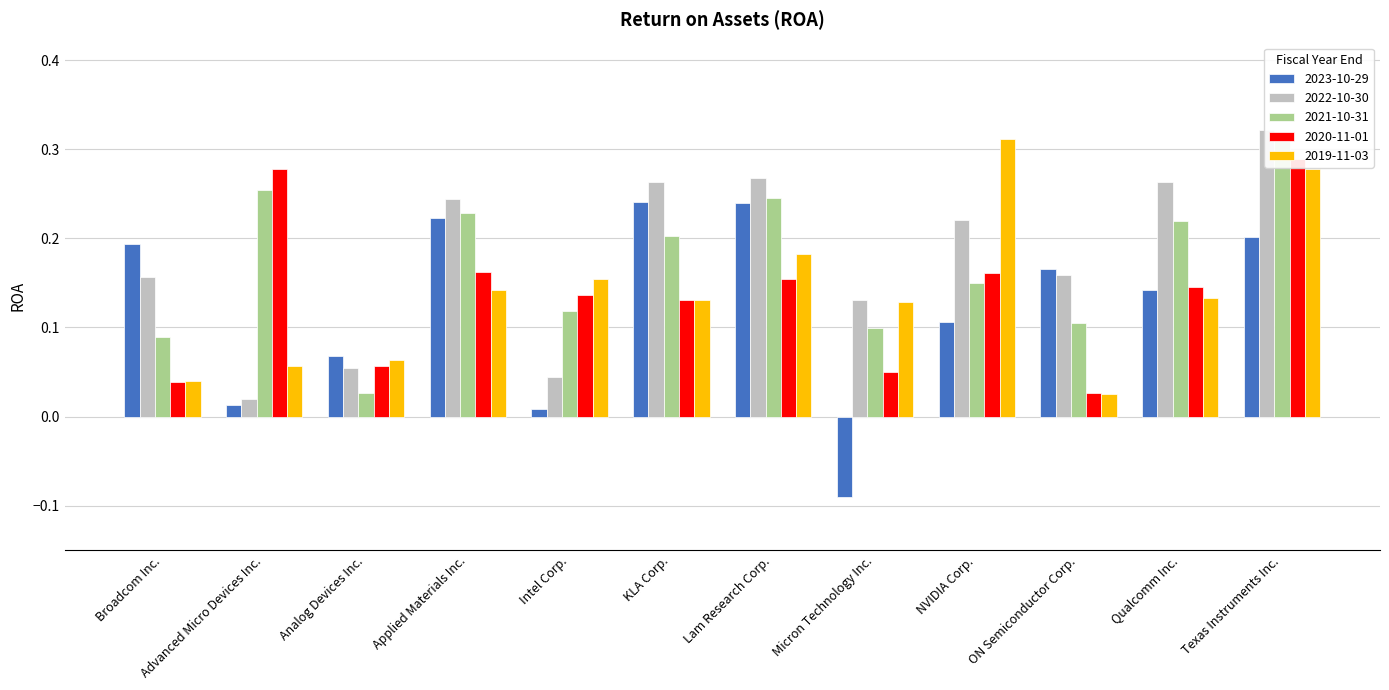

What is the value of the 2019-11-03 bar at the 11th from the left?

0.1